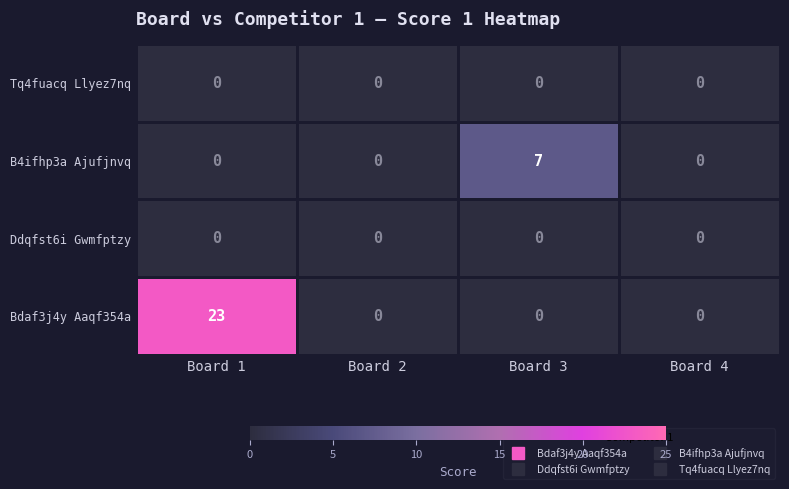

What is the total value across all series at Board 3?

7